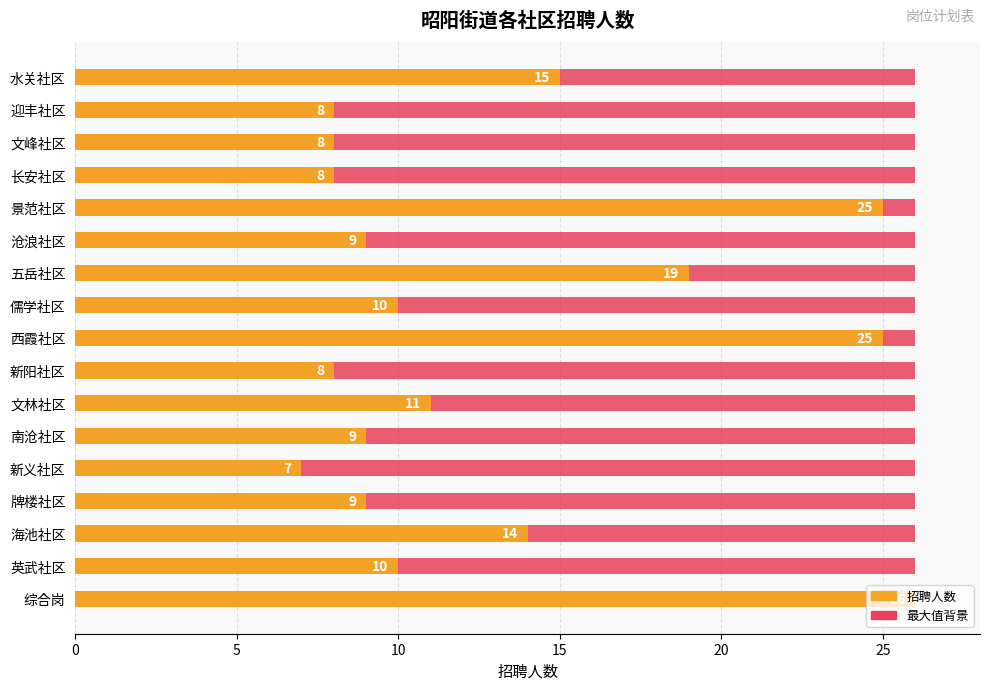

What is the value of the 招聘人数 bar at the 9th from the left?

25.0